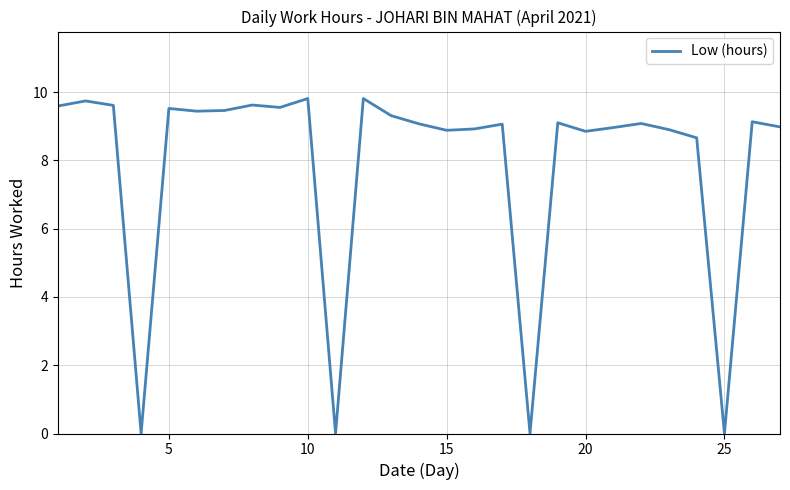

How many distinct data groups are displayed?

1